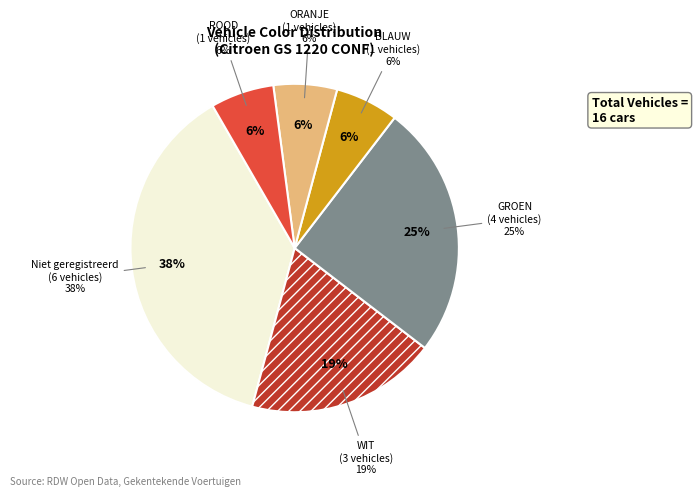

Which category has the smallest portion of the pie?

BLAUW